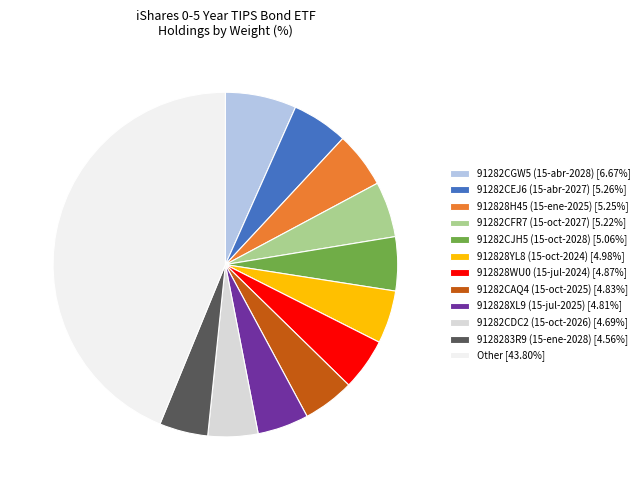

Which slice is the largest?

Other